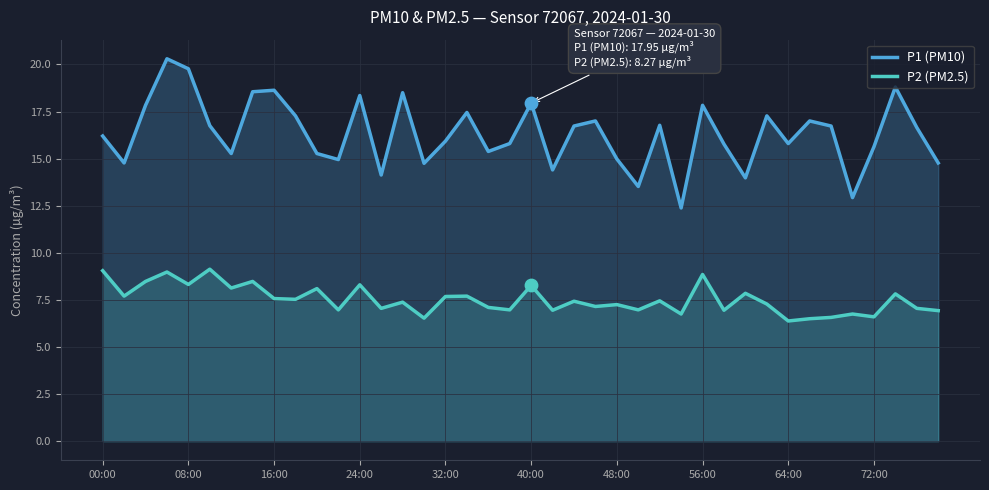

Which series has the largest total across all categories?

P1 (PM10)